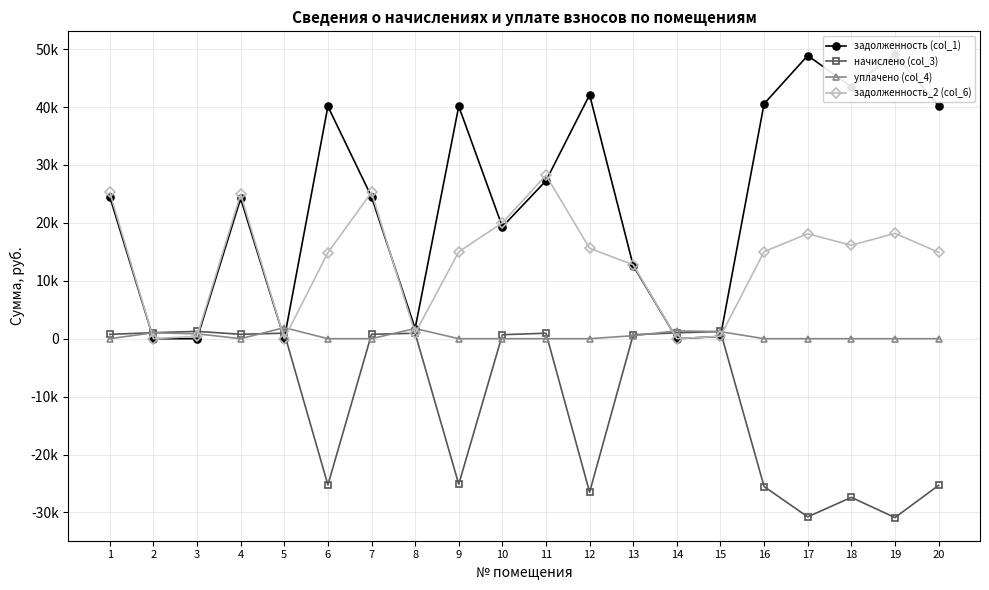

How many times do задолженность_2 (col_6) and начислено (col_3) cross each other?

6